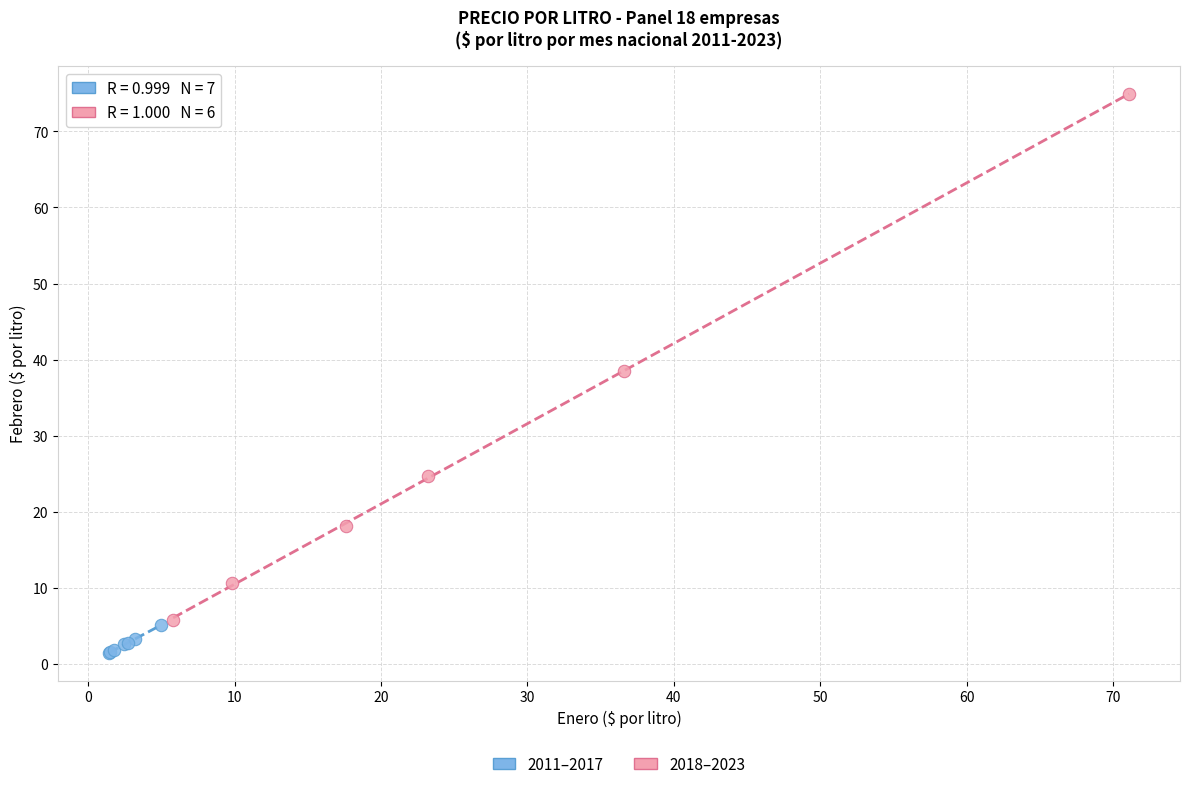

Which series contains the highest Y value?

2018–2023